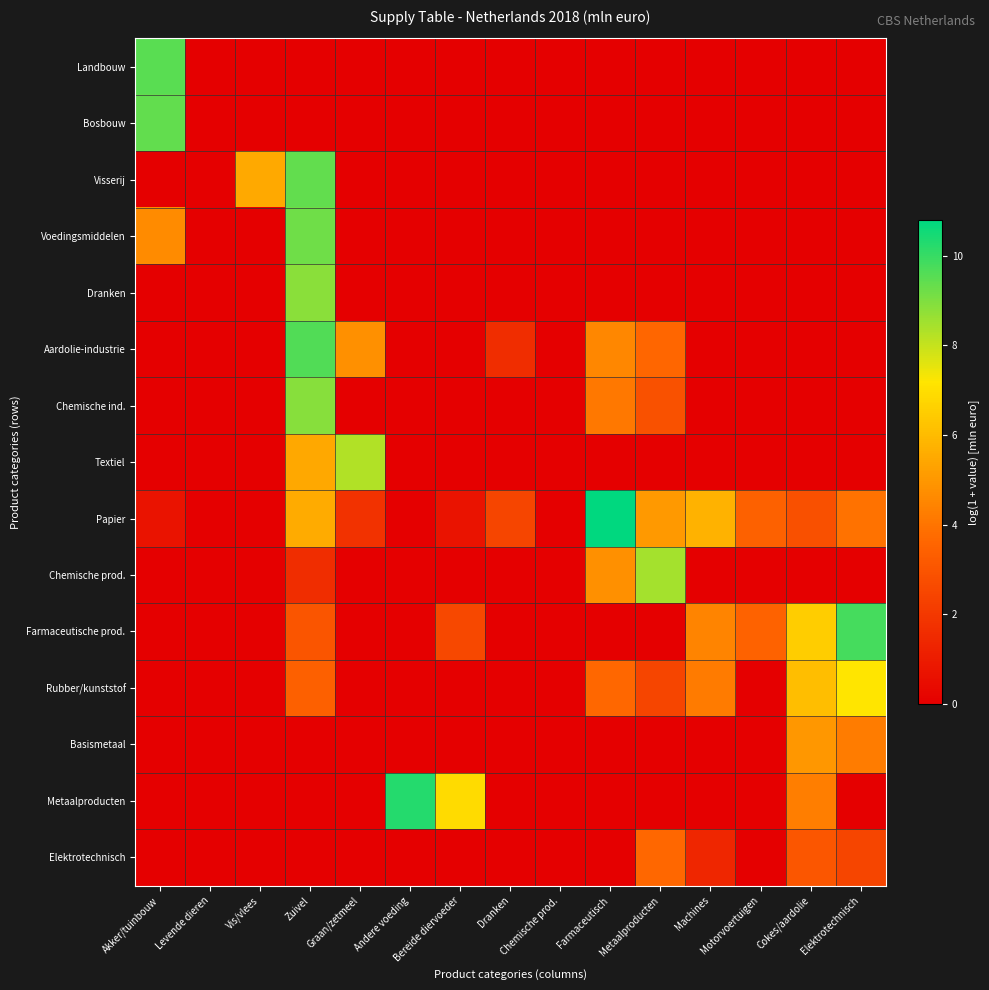

Reading left to right, list all the values displayed in this chart.

Landbouw: Akker/tuinbouw=9.5	Levende dieren=0.0	Vis/vlees=0.0	Zuivel=0.0	Graan/zetmeel=0.0	Andere voeding=0.0	Bereide diervoeder=0.0	Dranken=0.0	Chemische prod.=0.0	Farmaceutisch=0.0	Metaalproducten=0.0	Machines=0.0	Motorvoertuigen=0.0	Cokes/aardolie=0.0	Elektrotechnisch=0.0
Bosbouw: Akker/tuinbouw=9.4	Levende dieren=0.0	Vis/vlees=0.0	Zuivel=0.0	Graan/zetmeel=0.0	Andere voeding=0.0	Bereide diervoeder=0.0	Dranken=0.0	Chemische prod.=0.0	Farmaceutisch=0.0	Metaalproducten=0.0	Machines=0.0	Motorvoertuigen=0.0	Cokes/aardolie=0.0	Elektrotechnisch=0.0
Visserij: Akker/tuinbouw=0.0	Levende dieren=0.0	Vis/vlees=5.5	Zuivel=9.4	Graan/zetmeel=0.0	Andere voeding=0.0	Bereide diervoeder=0.0	Dranken=0.0	Chemische prod.=0.0	Farmaceutisch=0.0	Metaalproducten=0.0	Machines=0.0	Motorvoertuigen=0.0	Cokes/aardolie=0.0	Elektrotechnisch=0.0
Voedingsmiddelen: Akker/tuinbouw=4.6	Levende dieren=0.0	Vis/vlees=0.0	Zuivel=9.2	Graan/zetmeel=0.0	Andere voeding=0.0	Bereide diervoeder=0.0	Dranken=0.0	Chemische prod.=0.0	Farmaceutisch=0.0	Metaalproducten=0.0	Machines=0.0	Motorvoertuigen=0.0	Cokes/aardolie=0.0	Elektrotechnisch=0.0
Dranken: Akker/tuinbouw=0.0	Levende dieren=0.0	Vis/vlees=0.0	Zuivel=8.8	Graan/zetmeel=0.0	Andere voeding=0.0	Bereide diervoeder=0.0	Dranken=0.0	Chemische prod.=0.0	Farmaceutisch=0.0	Metaalproducten=0.0	Machines=0.0	Motorvoertuigen=0.0	Cokes/aardolie=0.0	Elektrotechnisch=0.0
Aardolie-industrie: Akker/tuinbouw=0.0	Levende dieren=0.0	Vis/vlees=0.0	Zuivel=9.6	Graan/zetmeel=4.8	Andere voeding=0.0	Bereide diervoeder=0.0	Dranken=1.6	Chemische prod.=0.0	Farmaceutisch=4.6	Metaalproducten=3.6	Machines=0.0	Motorvoertuigen=0.0	Cokes/aardolie=0.0	Elektrotechnisch=0.0
Chemische ind.: Akker/tuinbouw=0.0	Levende dieren=0.0	Vis/vlees=0.0	Zuivel=8.9	Graan/zetmeel=0.0	Andere voeding=0.0	Bereide diervoeder=0.0	Dranken=0.0	Chemische prod.=0.0	Farmaceutisch=4.1	Metaalproducten=2.9	Machines=0.0	Motorvoertuigen=0.0	Cokes/aardolie=0.0	Elektrotechnisch=0.0
Textiel: Akker/tuinbouw=0.0	Levende dieren=0.0	Vis/vlees=0.0	Zuivel=5.5	Graan/zetmeel=8.3	Andere voeding=0.0	Bereide diervoeder=0.0	Dranken=0.0	Chemische prod.=0.0	Farmaceutisch=0.0	Metaalproducten=0.0	Machines=0.0	Motorvoertuigen=0.0	Cokes/aardolie=0.0	Elektrotechnisch=0.0
Papier: Akker/tuinbouw=0.7	Levende dieren=0.0	Vis/vlees=0.0	Zuivel=5.6	Graan/zetmeel=1.8	Andere voeding=0.0	Bereide diervoeder=0.7	Dranken=2.5	Chemische prod.=0.0	Farmaceutisch=10.8	Metaalproducten=5.0	Machines=5.8	Motorvoertuigen=3.4	Cokes/aardolie=2.8	Elektrotechnisch=3.9
Chemische prod.: Akker/tuinbouw=0.0	Levende dieren=0.0	Vis/vlees=0.0	Zuivel=1.6	Graan/zetmeel=0.0	Andere voeding=0.0	Bereide diervoeder=0.0	Dranken=0.0	Chemische prod.=0.0	Farmaceutisch=4.8	Metaalproducten=8.5	Machines=0.0	Motorvoertuigen=0.0	Cokes/aardolie=0.0	Elektrotechnisch=0.0
Farmaceutische prod.: Akker/tuinbouw=0.0	Levende dieren=0.0	Vis/vlees=0.0	Zuivel=3.0	Graan/zetmeel=0.0	Andere voeding=0.0	Bereide diervoeder=2.6	Dranken=0.0	Chemische prod.=0.0	Farmaceutisch=0.0	Metaalproducten=0.0	Machines=4.4	Motorvoertuigen=3.5	Cokes/aardolie=6.5	Elektrotechnisch=9.8
Rubber/kunststof: Akker/tuinbouw=0.0	Levende dieren=0.0	Vis/vlees=0.0	Zuivel=3.4	Graan/zetmeel=0.0	Andere voeding=0.0	Bereide diervoeder=0.0	Dranken=0.0	Chemische prod.=0.0	Farmaceutisch=3.7	Metaalproducten=2.5	Machines=4.2	Motorvoertuigen=0.0	Cokes/aardolie=6.1	Elektrotechnisch=7.2
Basismetaal: Akker/tuinbouw=0.0	Levende dieren=0.0	Vis/vlees=0.0	Zuivel=0.0	Graan/zetmeel=0.0	Andere voeding=0.0	Bereide diervoeder=0.0	Dranken=0.0	Chemische prod.=0.0	Farmaceutisch=0.0	Metaalproducten=0.0	Machines=0.0	Motorvoertuigen=0.0	Cokes/aardolie=5.0	Elektrotechnisch=4.2
Metaalproducten: Akker/tuinbouw=0.0	Levende dieren=0.0	Vis/vlees=0.0	Zuivel=0.0	Graan/zetmeel=0.0	Andere voeding=10.3	Bereide diervoeder=6.9	Dranken=0.0	Chemische prod.=0.0	Farmaceutisch=0.0	Metaalproducten=0.0	Machines=0.0	Motorvoertuigen=0.0	Cokes/aardolie=4.3	Elektrotechnisch=0.0
Elektrotechnisch: Akker/tuinbouw=0.0	Levende dieren=0.0	Vis/vlees=0.0	Zuivel=0.0	Graan/zetmeel=0.0	Andere voeding=0.0	Bereide diervoeder=0.0	Dranken=0.0	Chemische prod.=0.0	Farmaceutisch=0.0	Metaalproducten=3.7	Machines=1.4	Motorvoertuigen=0.0	Cokes/aardolie=3.0	Elektrotechnisch=2.5